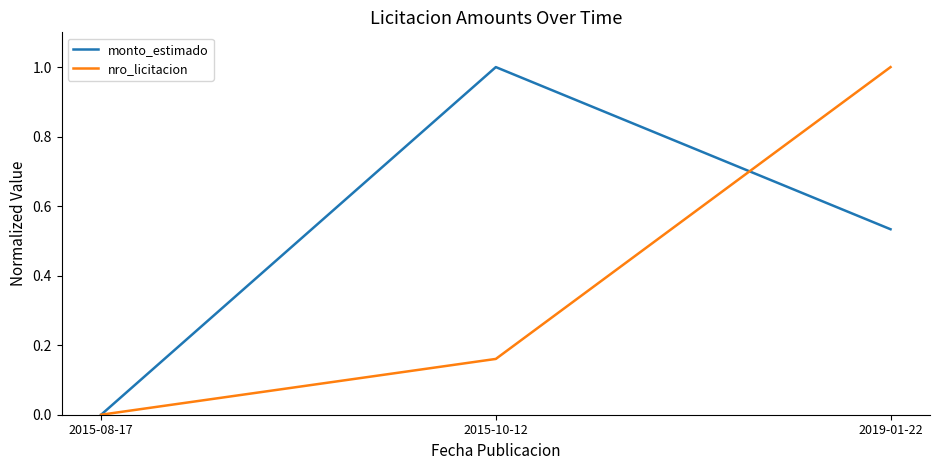

Rank the series at 2015-10-12 from lowest to highest value.

nro_licitacion, monto_estimado